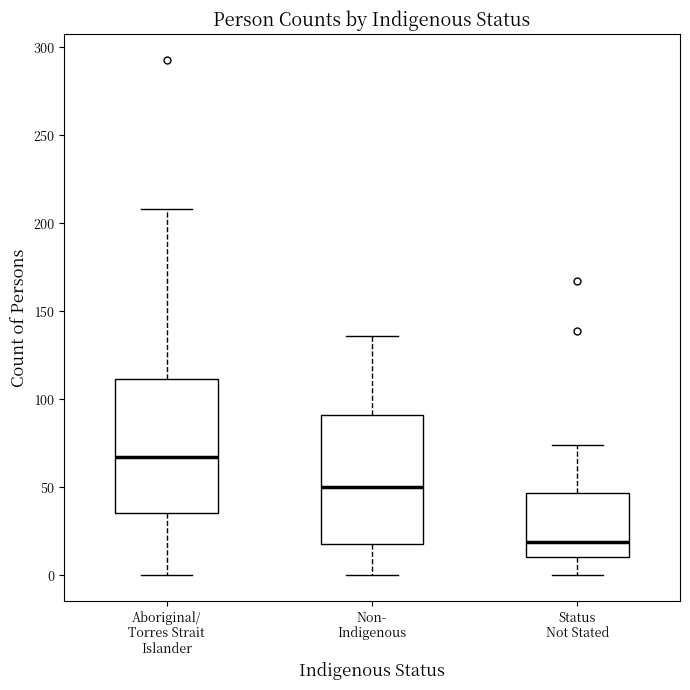

Reading left to right, read every box against the y-axis: the position of its median line, the range the box covers, and the ends of its whiskers. The values are not printed on the chart, so give them approximately, as read against the axis.

Aboriginal/ Torres Strait Islander: median 65, box 35 to 110, whiskers 0 to 210
Non- Indigenous: median 50, box 20 to 90, whiskers 0 to 135
Status Not Stated: median 20, box 10 to 45, whiskers 0 to 75